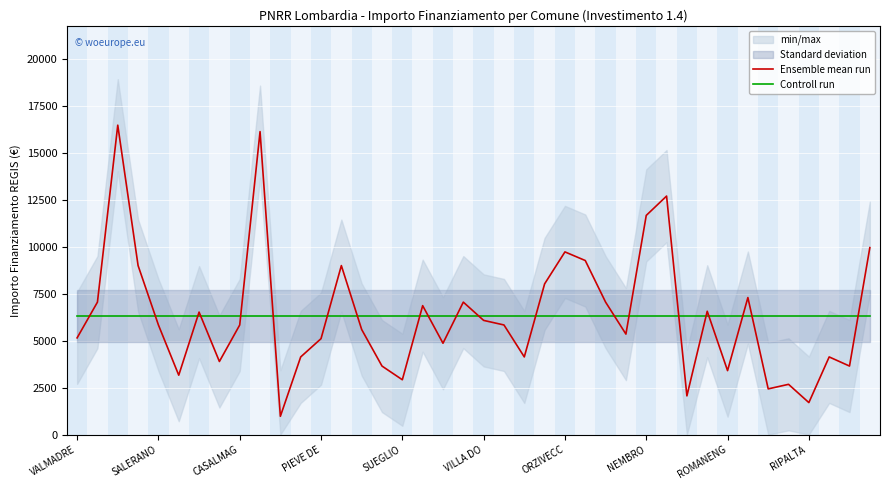

What is the minimum value shown in the chart?

972.0